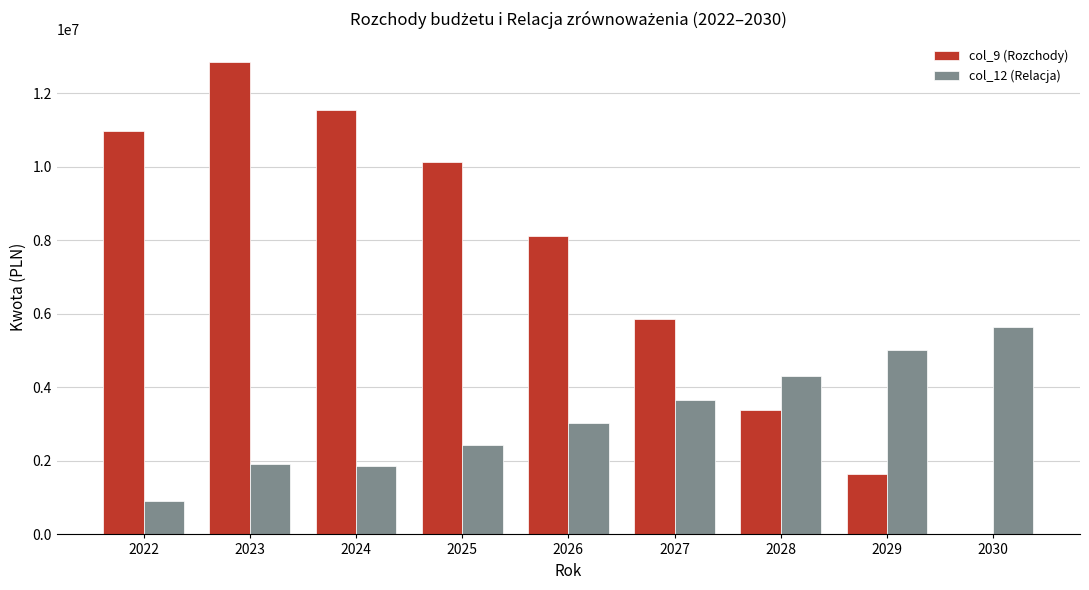

Are the bars horizontal?

No